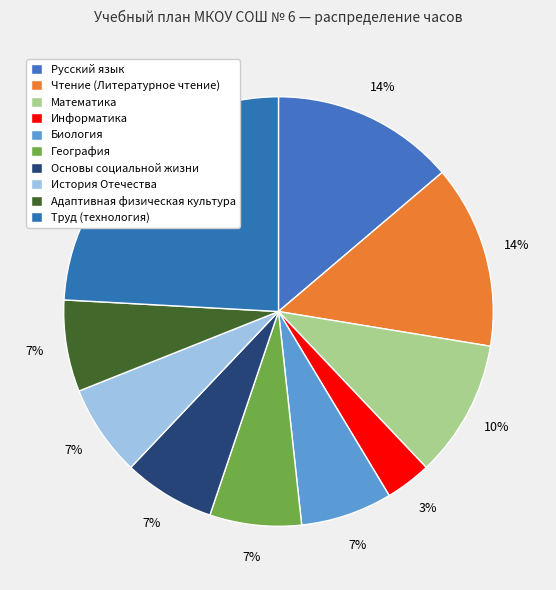

Is there a majority slice in this chart?

No